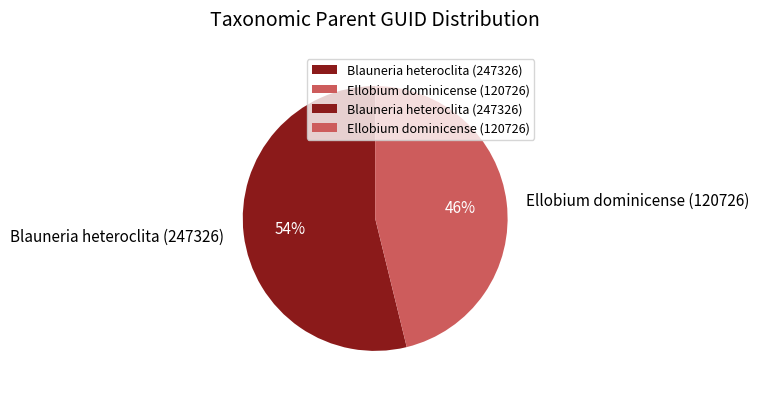

Do Ellobium dominicense (120726) and Blauneria heteroclita (247326) together represent more than half of the pie?

Yes